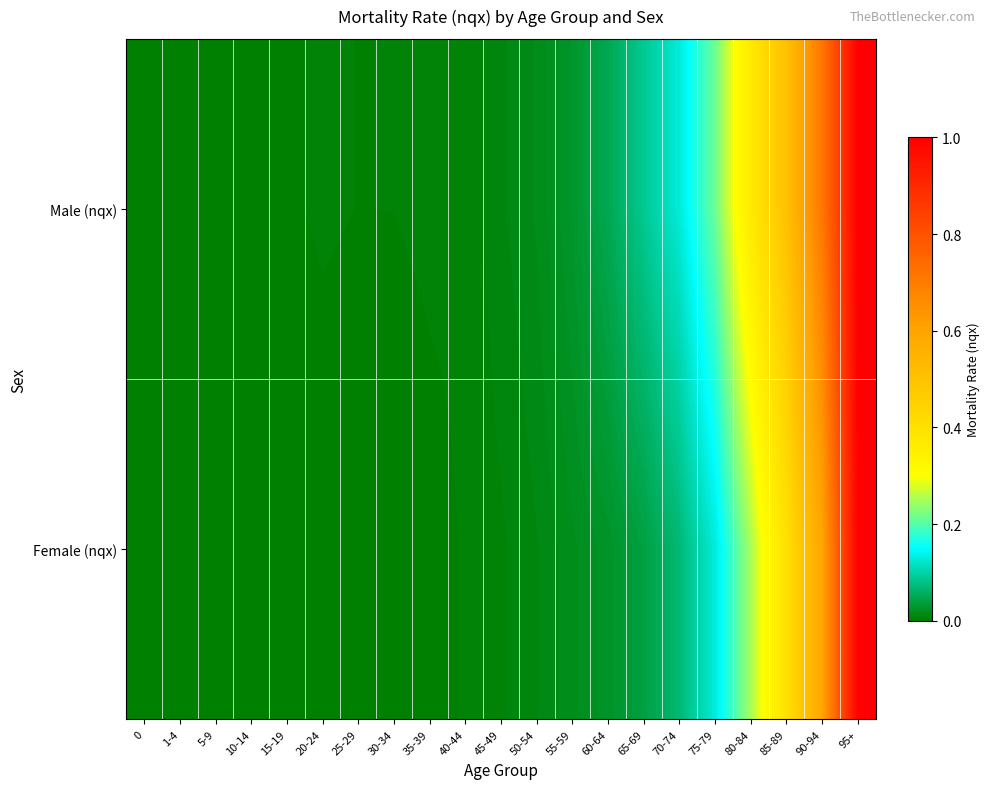

What is the greatest value displayed?

1.0